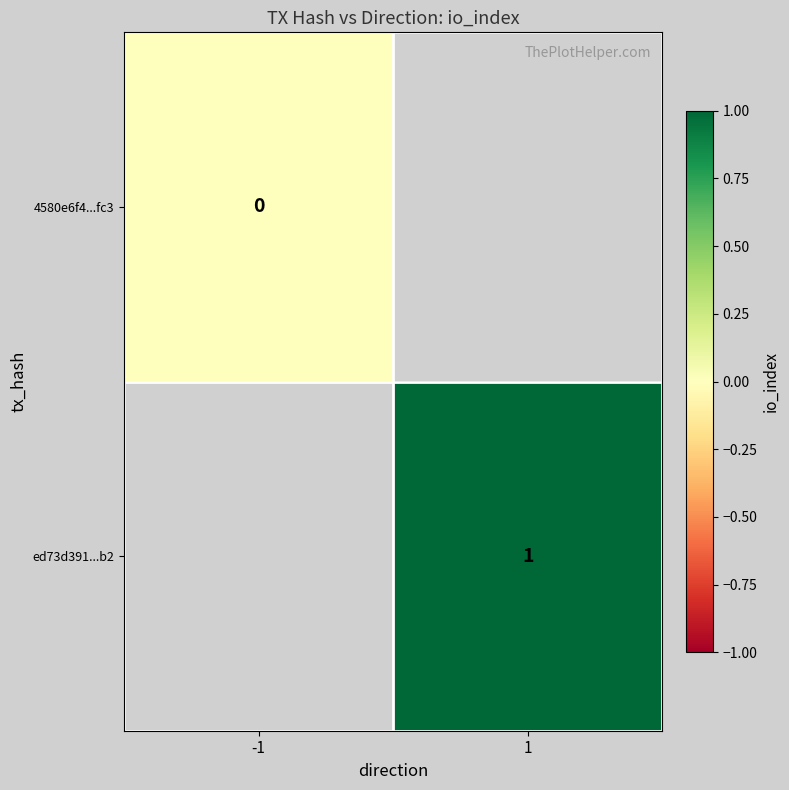

At which category does the chart reach its peak across all series?

1